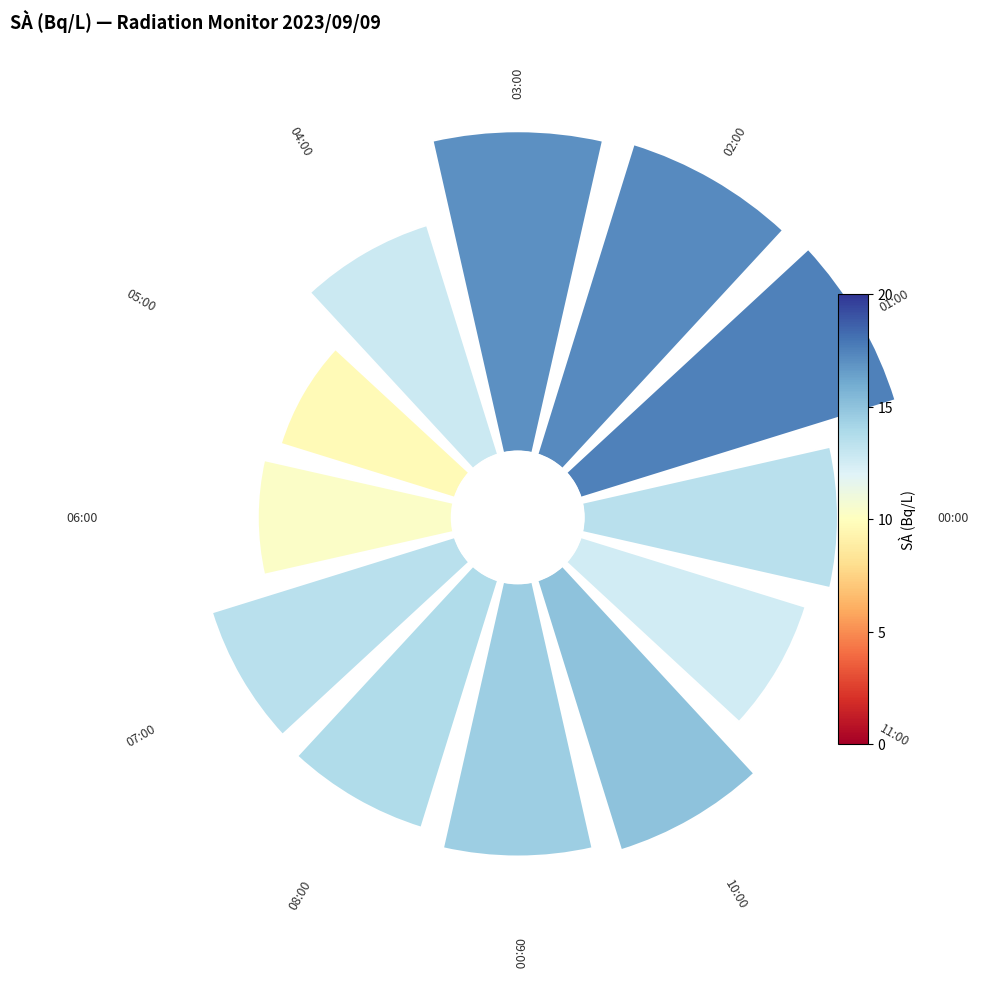

Count the number of slices in the pie.

12